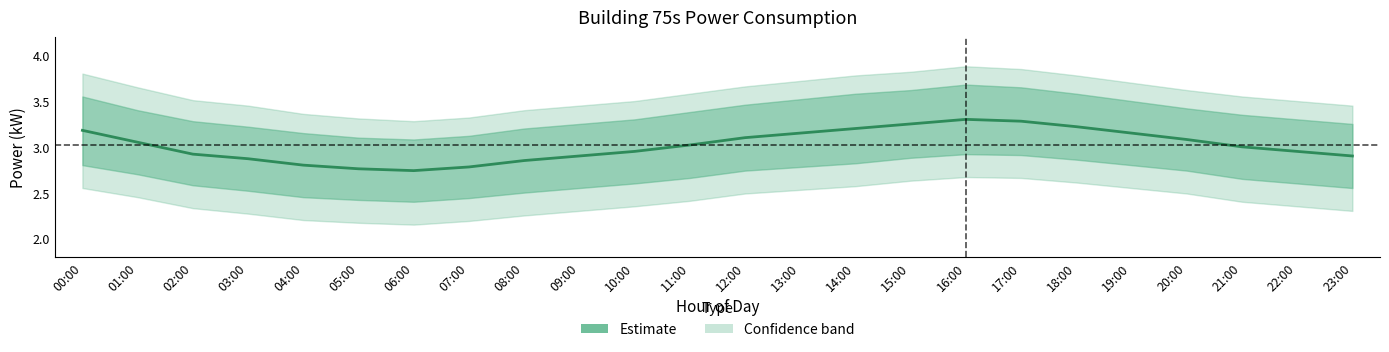

What is the sum of the values at 02:00 and 19:00?

6.1